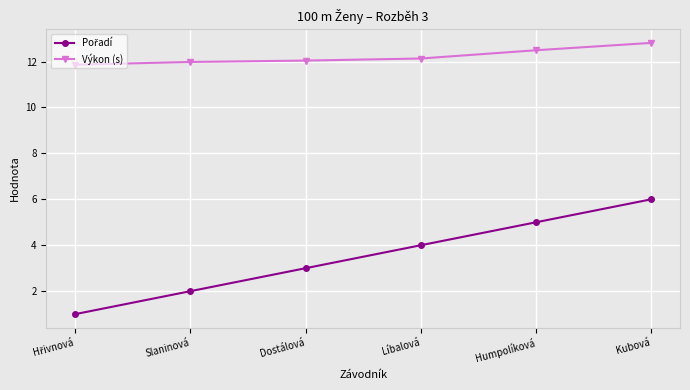

Which series has the largest total across all categories?

Výkon (s)